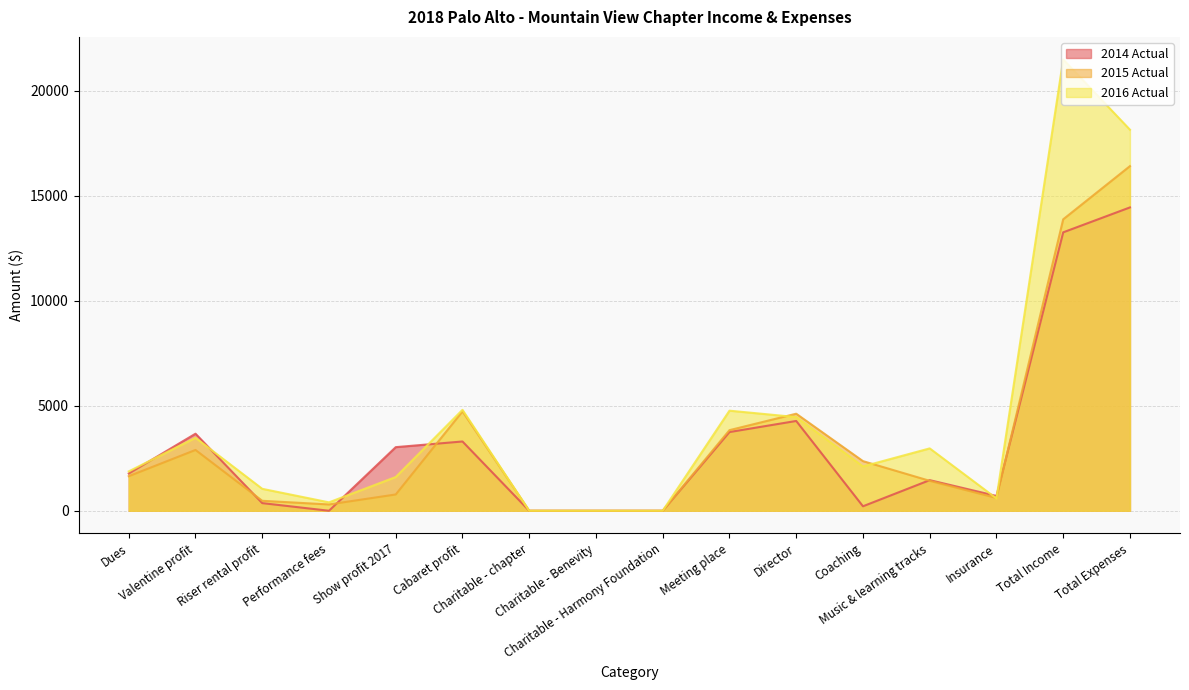

List the series in order of their overall mean, highest first.

2016 Actual, 2015 Actual, 2014 Actual